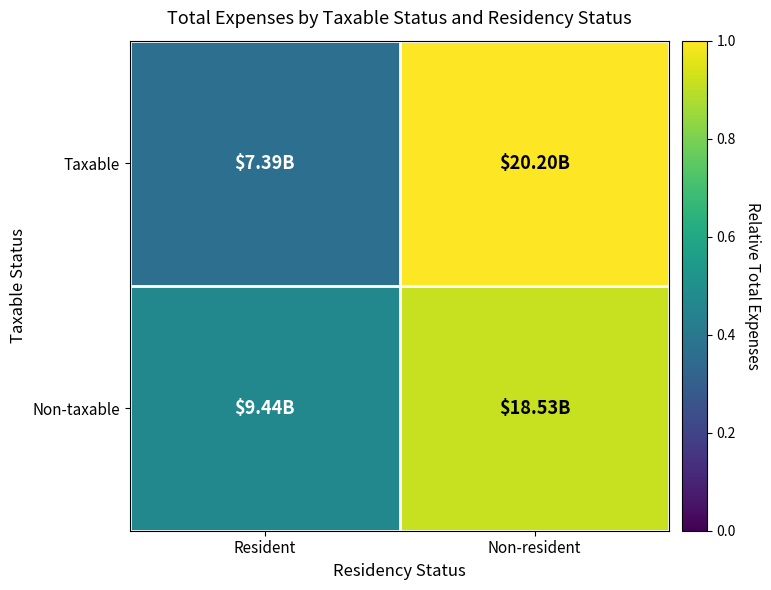

Reading left to right, transcribe all the data shown in this chart.

Taxable: Resident=0.4	Non-resident=1.0
Non-taxable: Resident=0.5	Non-resident=0.9